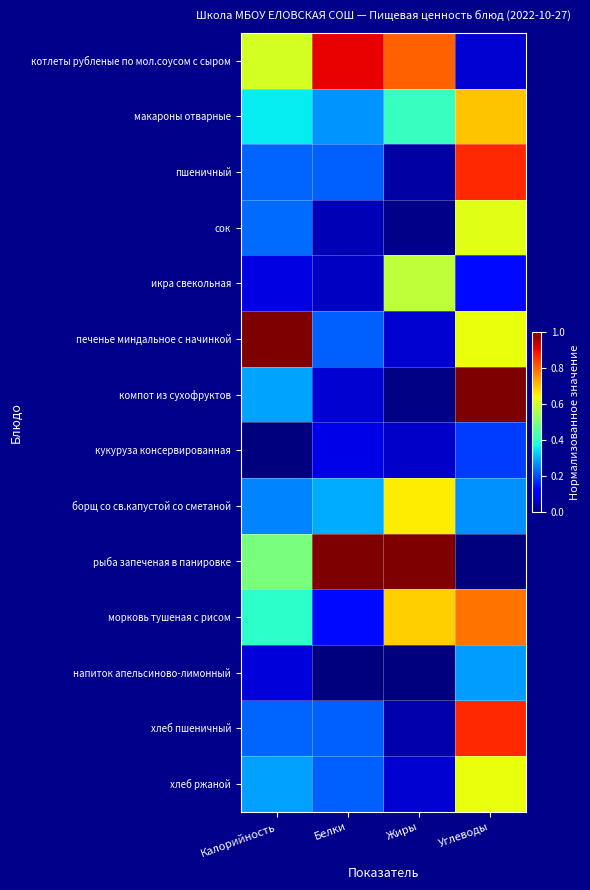

Reading right to left, list all the values displayed in this chart.

котлеты рубленые по мол.соусом с сыром: Углеводы=0.1	Жиры=0.8	Белки=0.9	Калорийность=0.6
макароны отварные: Углеводы=0.7	Жиры=0.4	Белки=0.3	Калорийность=0.4
пшеничный: Углеводы=0.9	Жиры=0.0	Белки=0.2	Калорийность=0.2
сок: Углеводы=0.6	Жиры=0.0	Белки=0.0	Калорийность=0.2
икра свекольная: Углеводы=0.1	Жиры=0.6	Белки=0.1	Калорийность=0.1
печенье миндальное с начинкой: Углеводы=0.6	Жиры=0.1	Белки=0.2	Калорийность=1.0
компот из сухофруктов: Углеводы=1.0	Жиры=0.0	Белки=0.1	Калорийность=0.3
кукуруза консервированная: Углеводы=0.2	Жиры=0.1	Белки=0.1	Калорийность=0.0
борщ со св.капустой со сметаной: Углеводы=0.3	Жиры=0.7	Белки=0.3	Калорийность=0.3
рыба запеченая в панировке: Углеводы=0.0	Жиры=1.0	Белки=1.0	Калорийность=0.5
морковь тушеная с рисом: Углеводы=0.8	Жиры=0.7	Белки=0.1	Калорийность=0.4
напиток апельсиново-лимонный: Углеводы=0.3	Жиры=0.0	Белки=0.0	Калорийность=0.1
хлеб пшеничный: Углеводы=0.9	Жиры=0.0	Белки=0.2	Калорийность=0.2
хлеб ржаной: Углеводы=0.6	Жиры=0.1	Белки=0.2	Калорийность=0.3